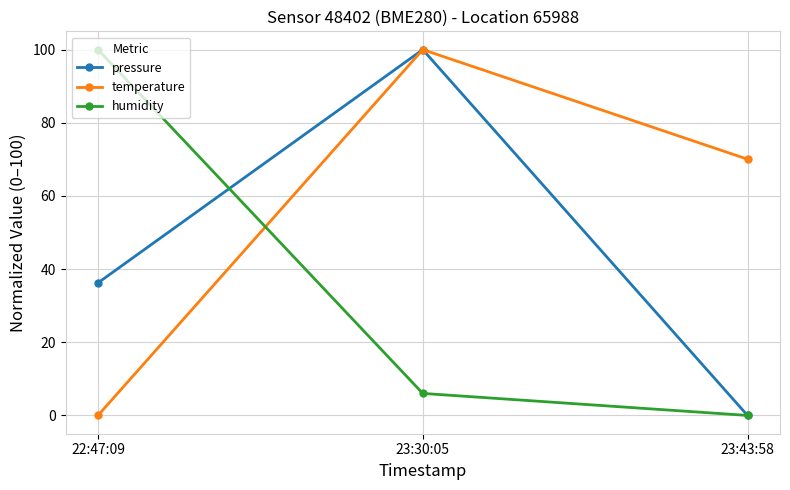

How many data points in humidity are less than 6?

1